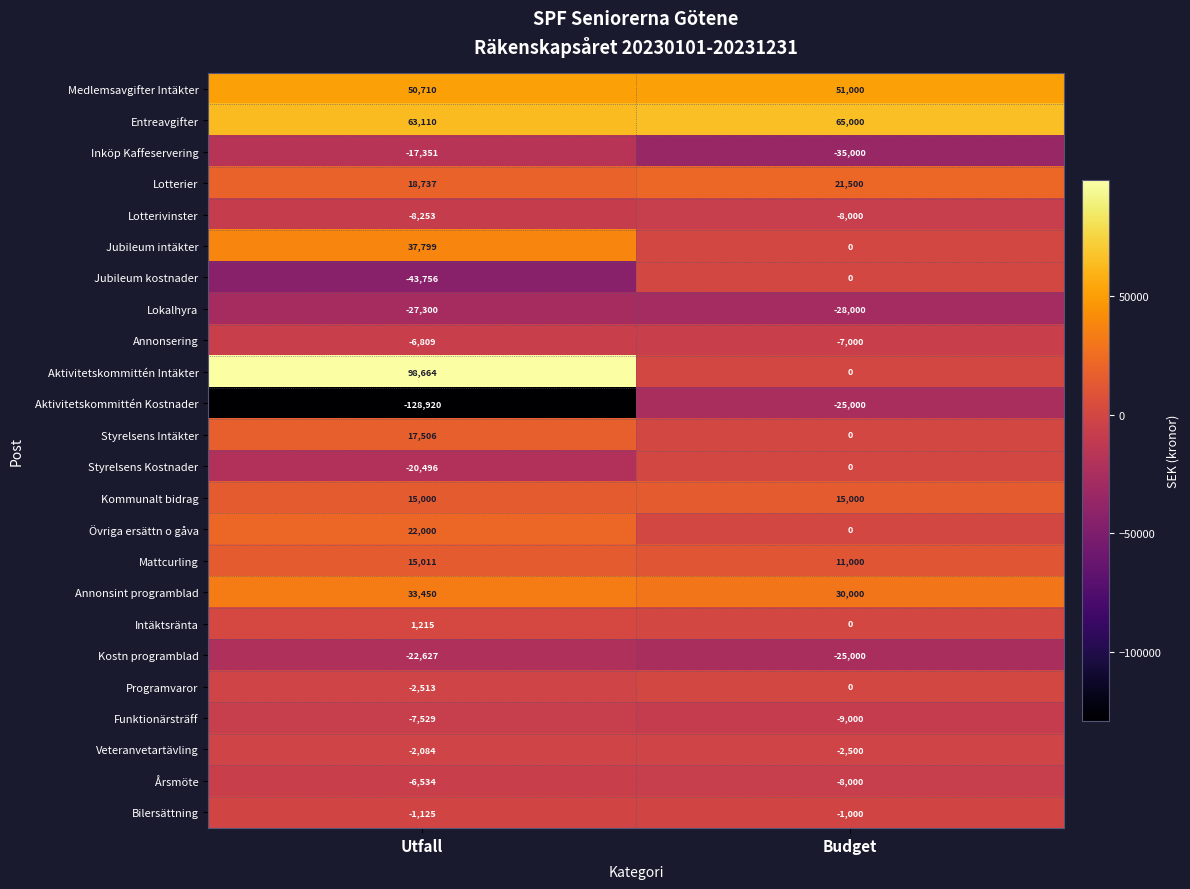

Is it true that Jubileum intäkter equals -26134 at Budget?

False